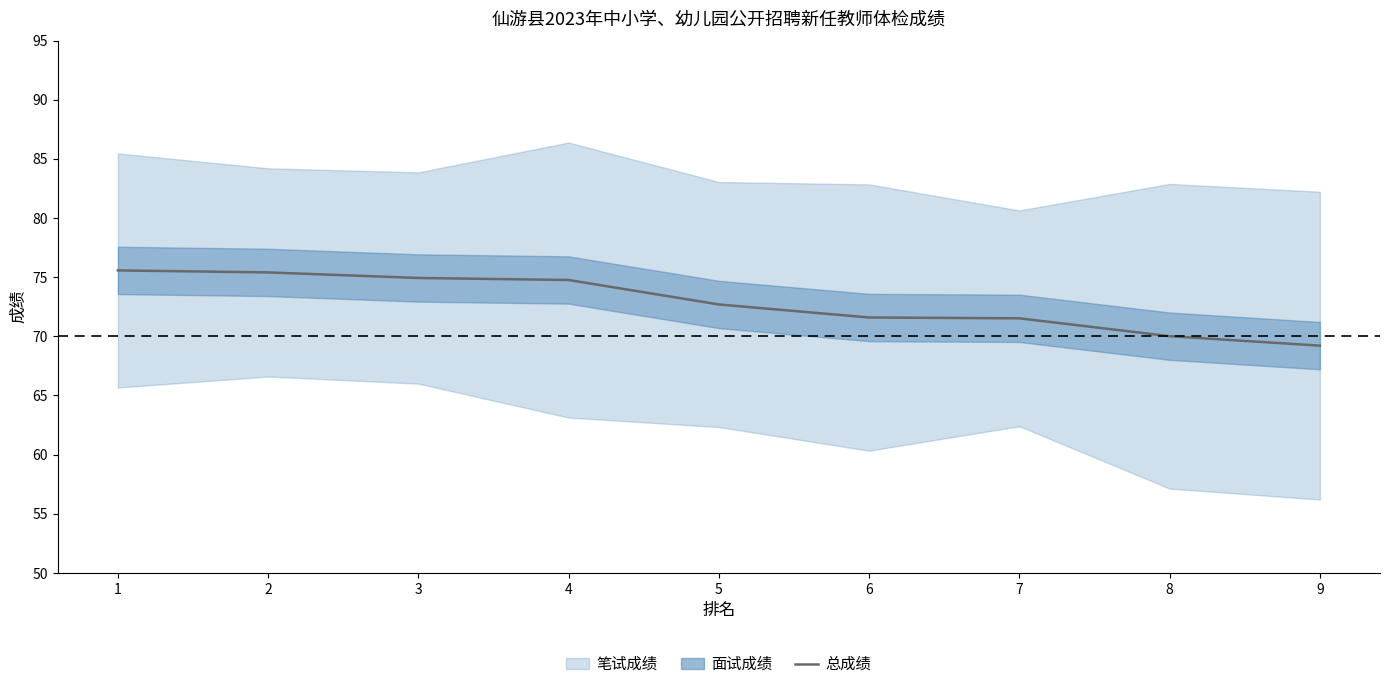

Reading left to right, extract all data points from this chart.

1=75.6	2=75.4	3=74.9	4=74.8	5=72.7	6=71.6	7=71.5	8=70.0	9=69.2